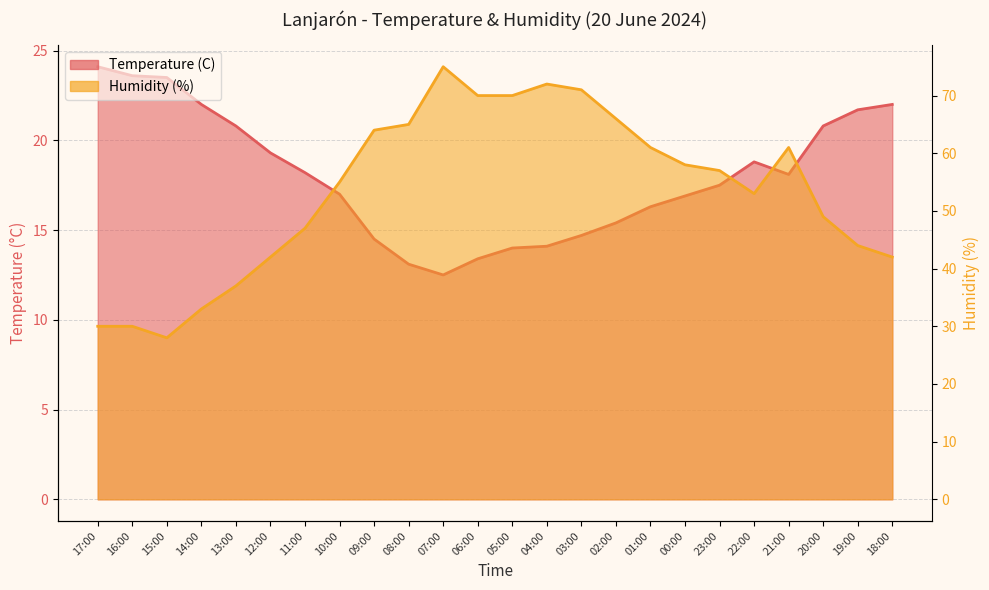

Count the number of categories in the chart.

24